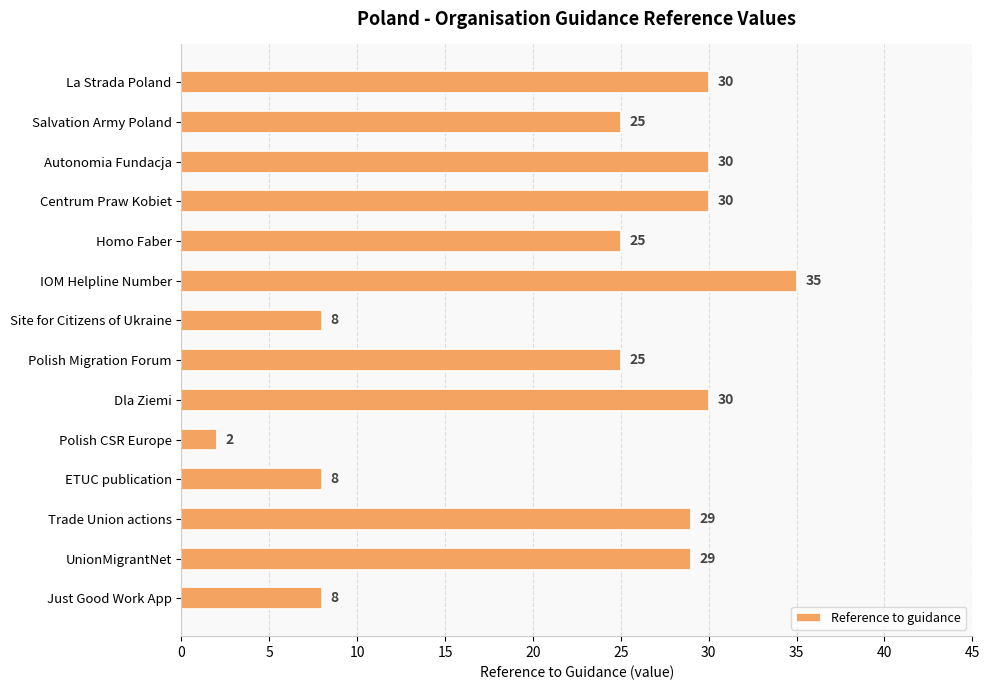

The value at La Strada Poland is 30. True or false?

True